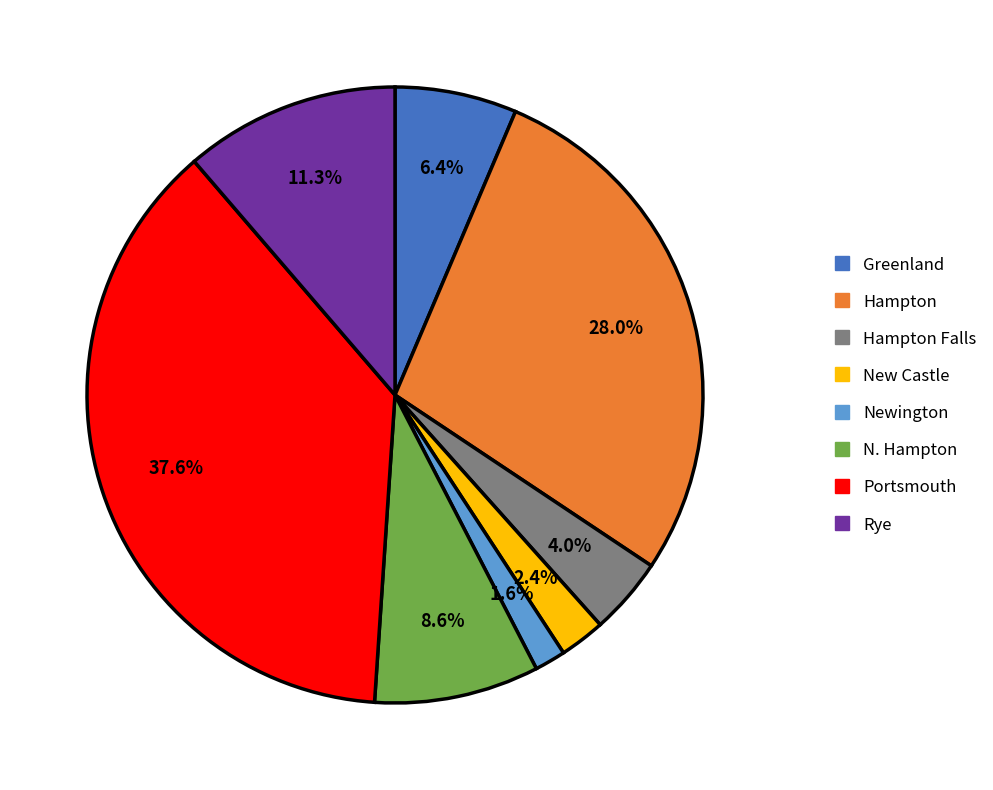

Does any single category account for the majority?

No